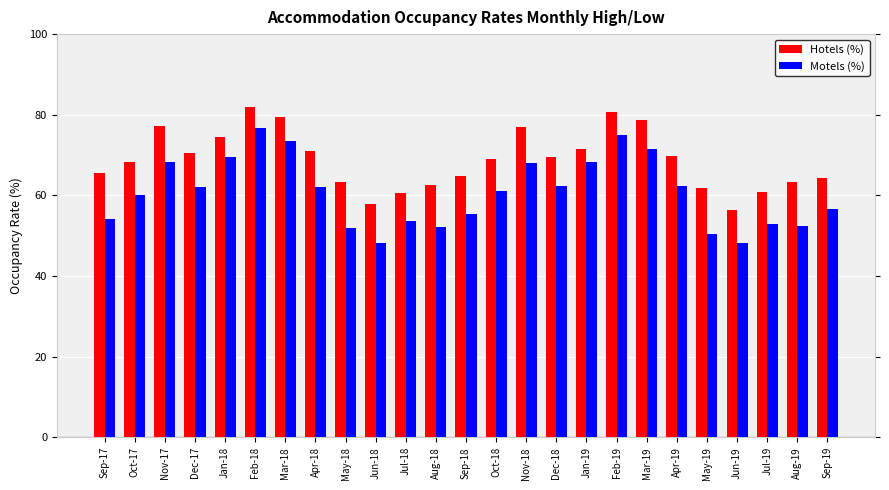

What is the difference between the maximum and second lowest values in the Motels (%) series?

28.5